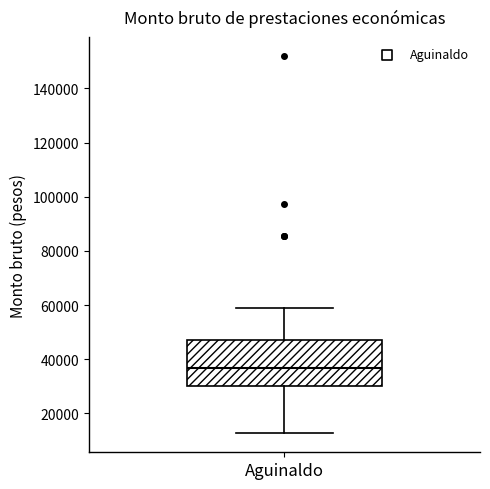

Transcribe this box plot: give where the median line is, the range the box spans, and where the two whiskers end, as read against the y-axis. The values are not printed on the chart, so give them approximately, as read against the axis.

median 36000, box 30000 to 48000, whiskers 12000 to 58000